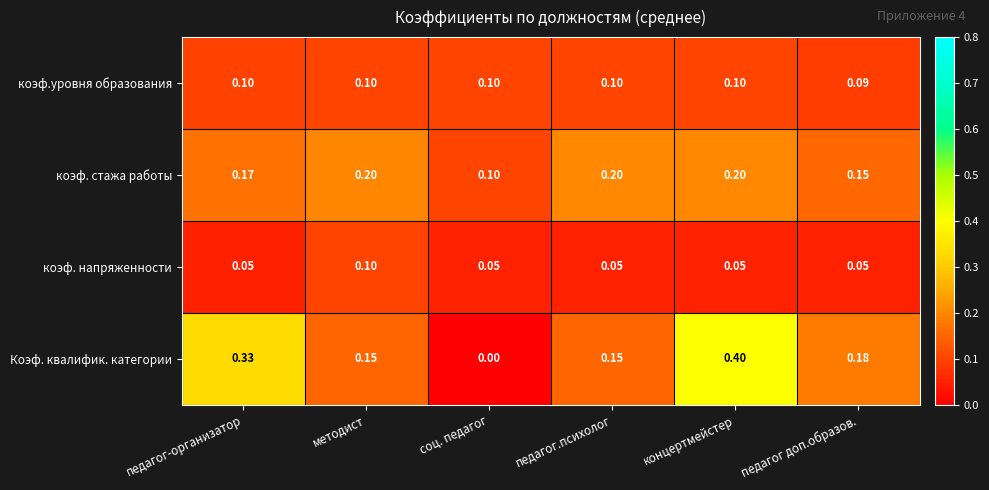

At which label does коэф.уровня образования reach its minimum?

педагог доп.образов.